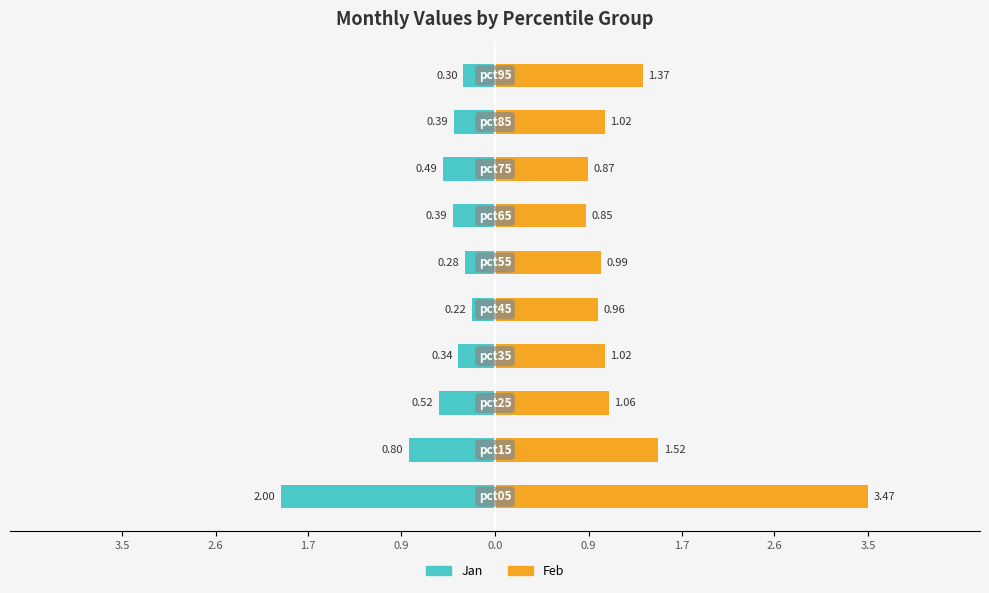

Rank the series at 2.6 from highest to lowest value.

Feb, Jan